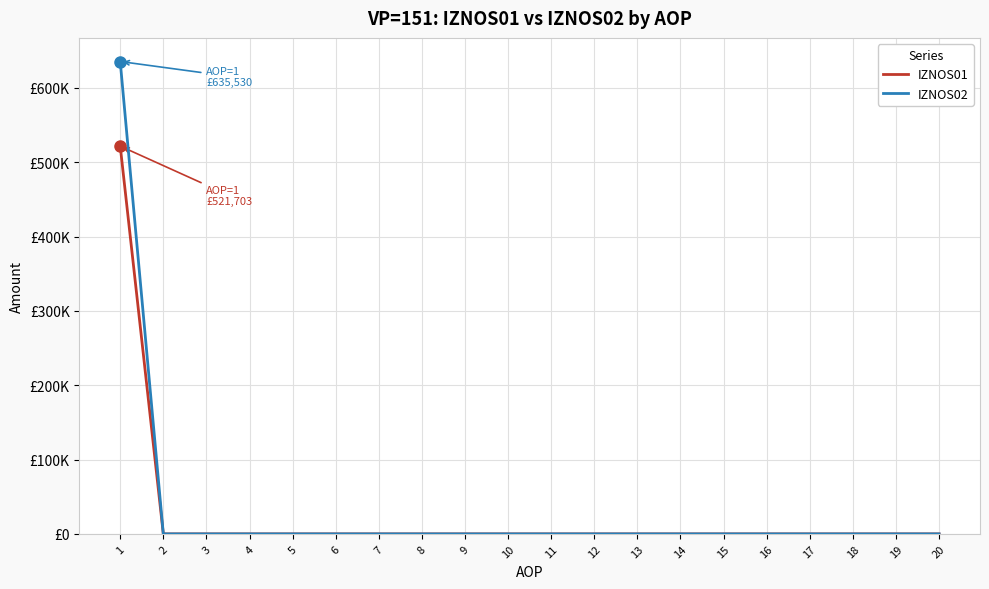

Between 14 and 15, which series saw the biggest shift?

IZNOS01